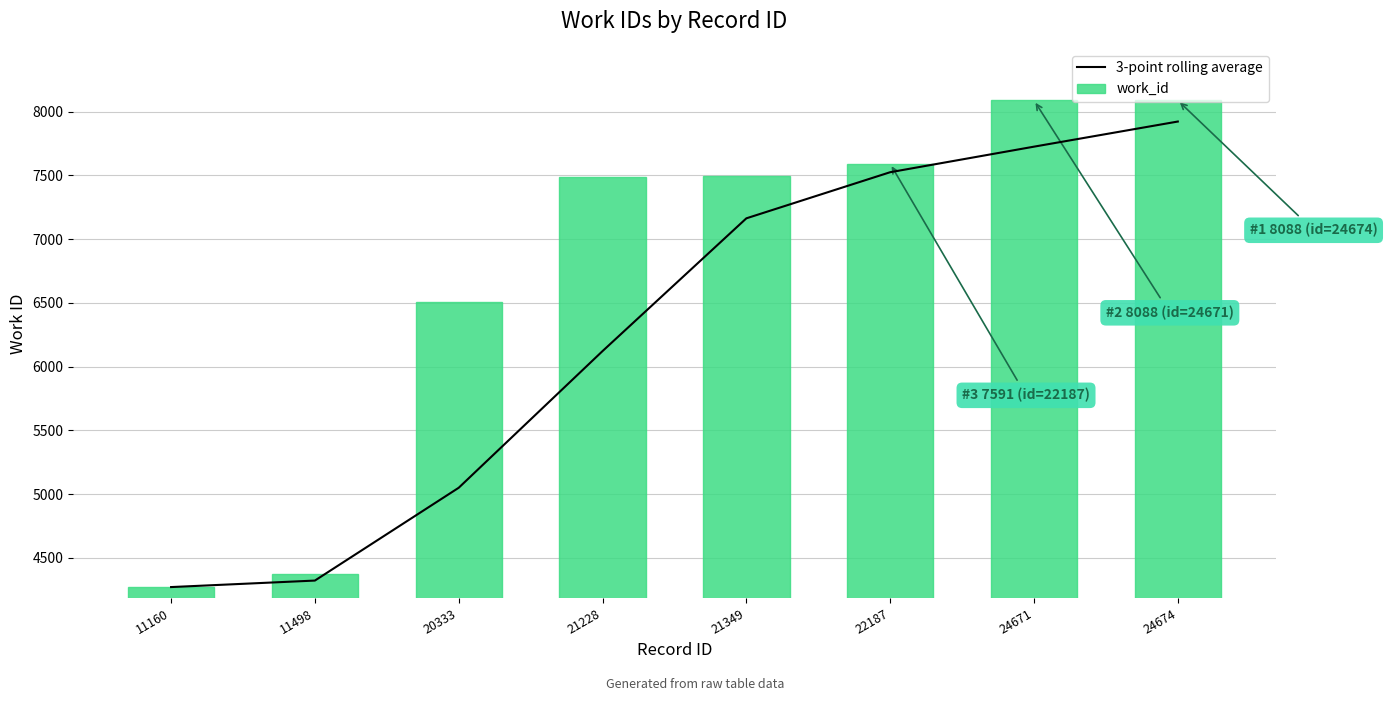

List the series in order of their peak value, highest first.

work_id, 3-point rolling average